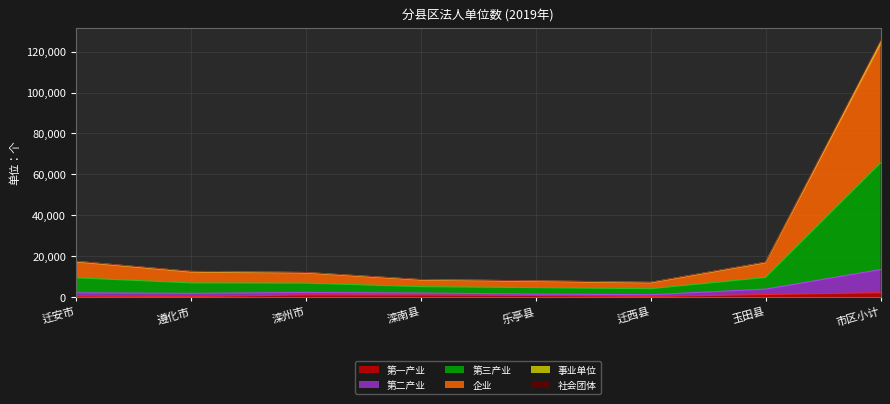

At which category is the sum across all series the highest?

市区小计